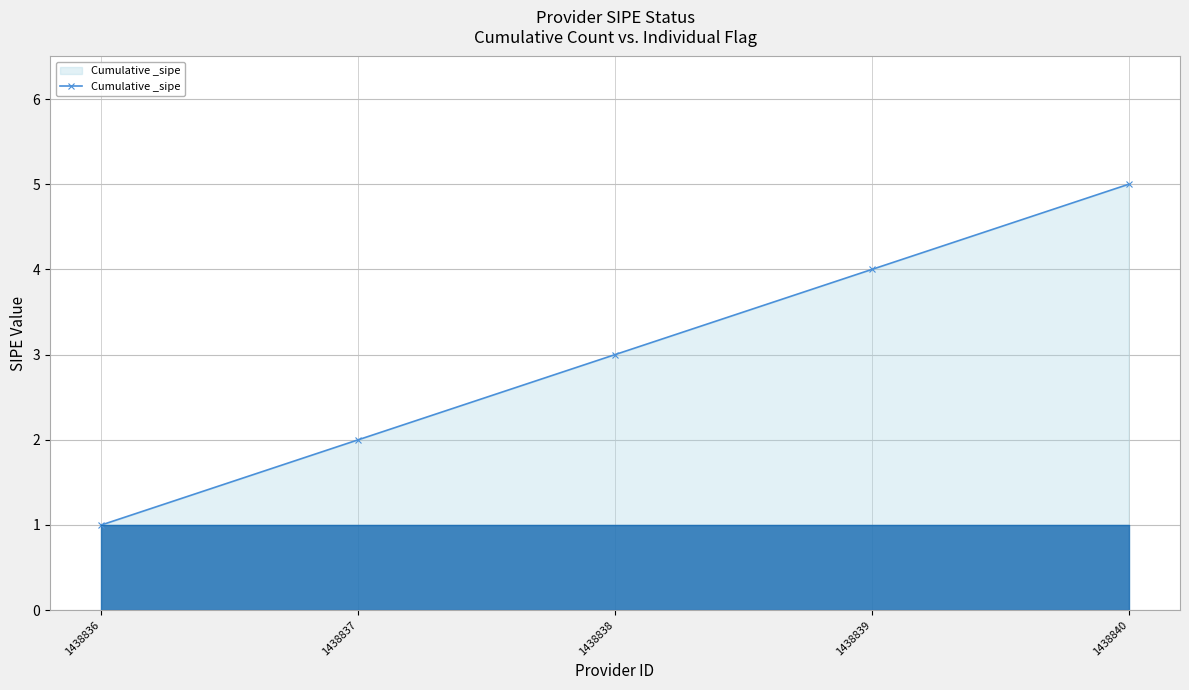

What is the smallest value displayed?

1